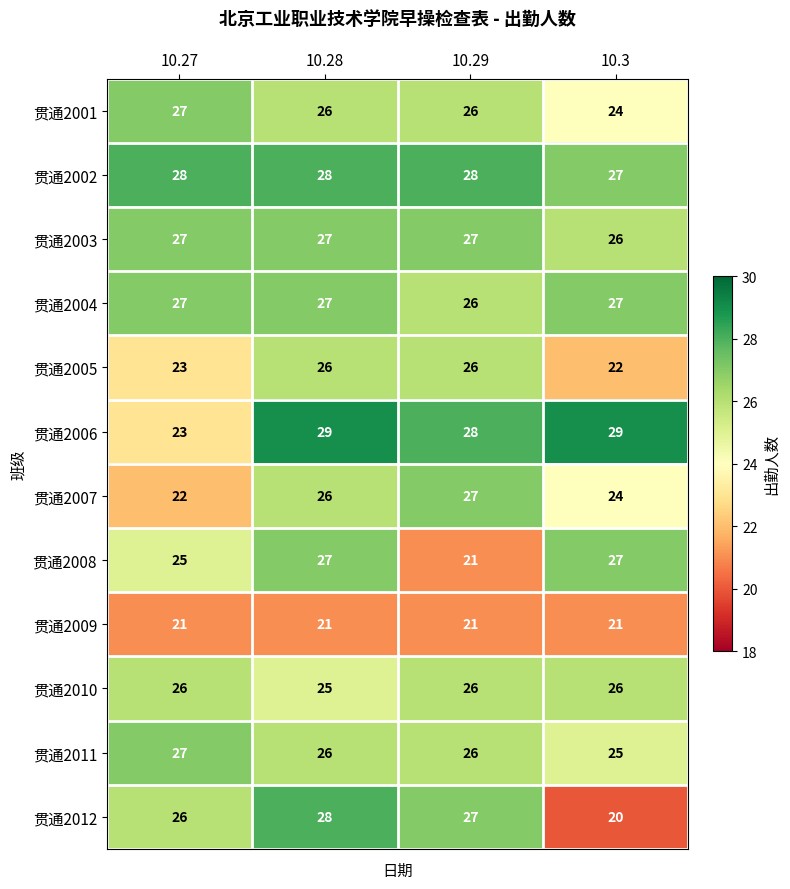

What is the difference between the maximum and minimum values in the 贯通2007 series?

5